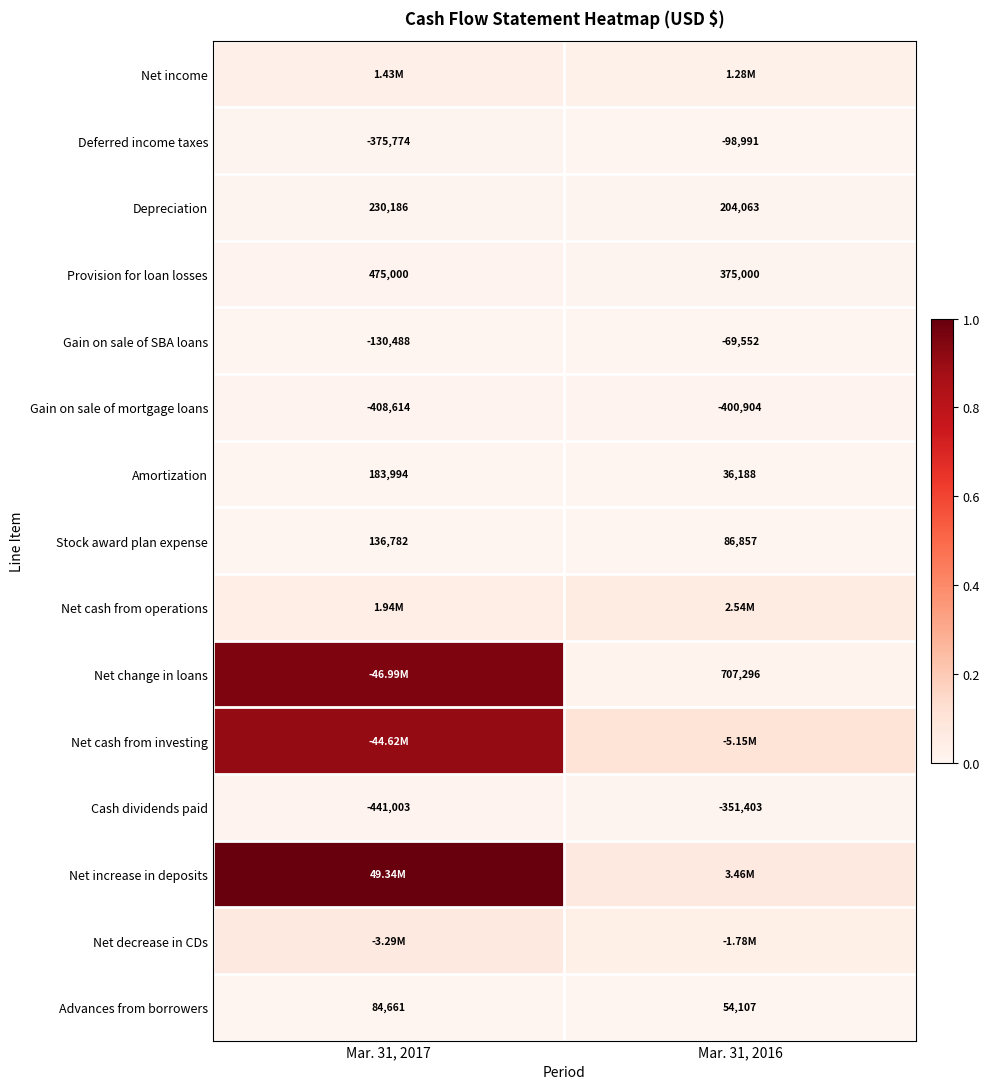

Between Mar. 31, 2017 and Mar. 31, 2016, which is larger?

Mar. 31, 2017